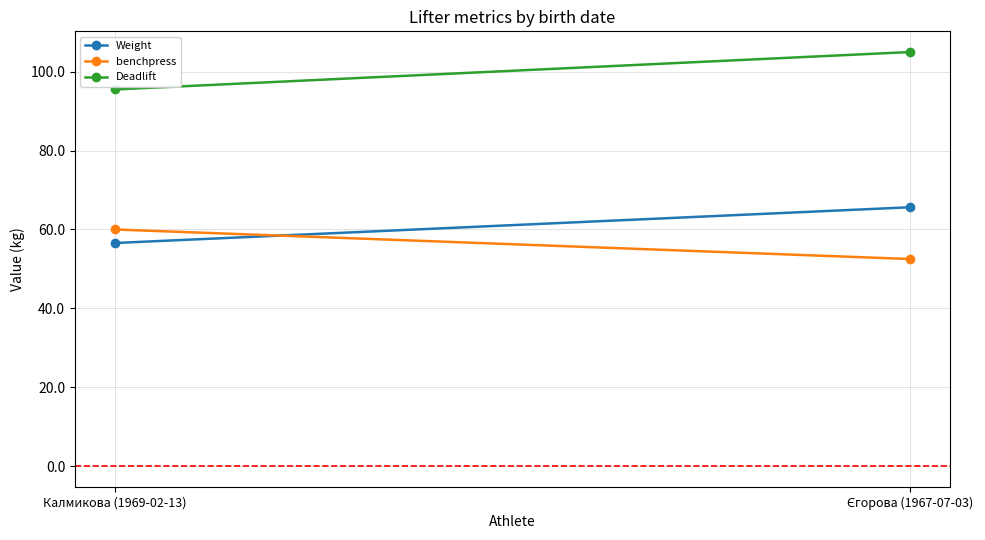

What is the difference between the highest and lowest values at Єгорова (1967-07-03)?

52.5